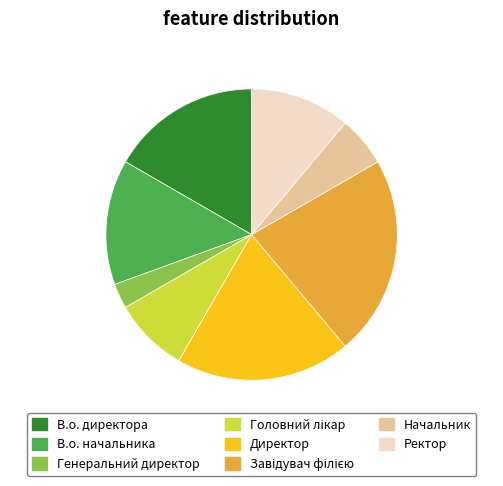

How many slices are in this pie chart?

8